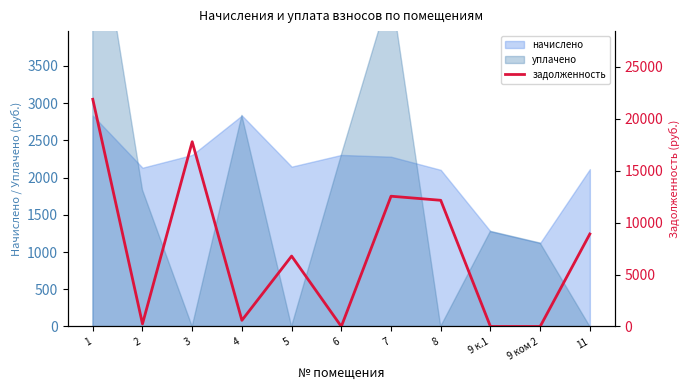

Reading left to right, what are all the values shown in this chart?

1=21884.2	2=251.8	3=17794.7	4=594.8	5=6782.8	6=0.0	7=12547.9	8=12155.0	9 к.1=0.0	9 ком 2=0.0	11=8911.5